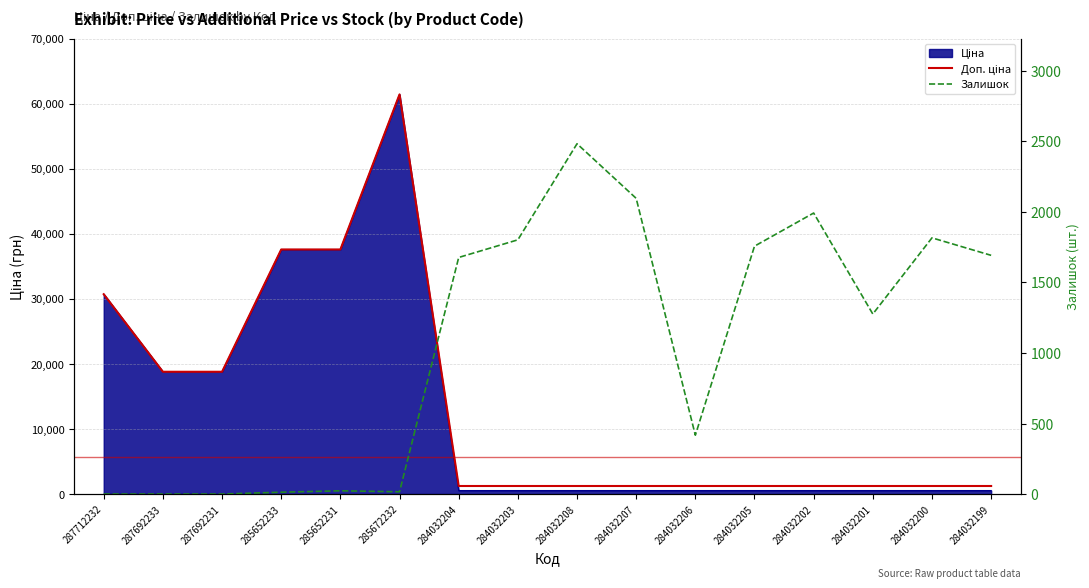

What is the maximum value for Доп. ціна?

61434.3